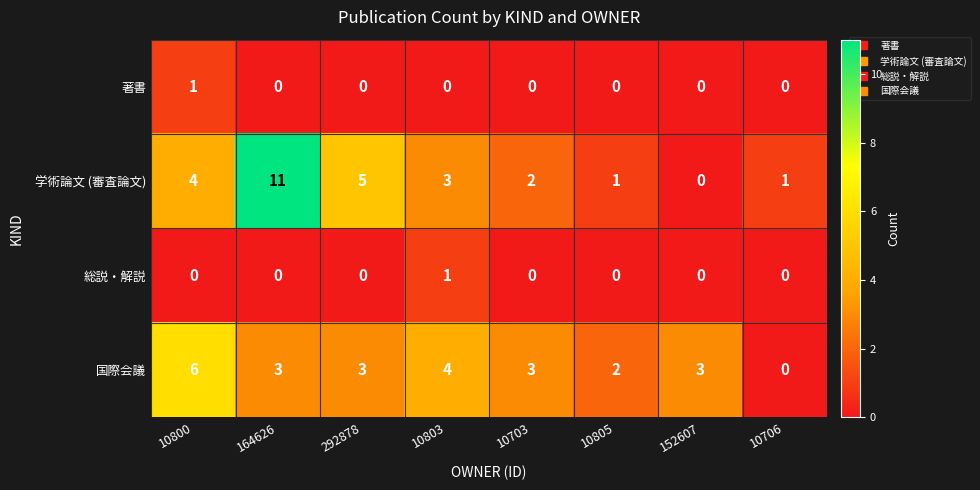

Rank the series at 10800 from lowest to highest value.

総説・解説, 著書, 学術論文 (審査論文), 国際会議